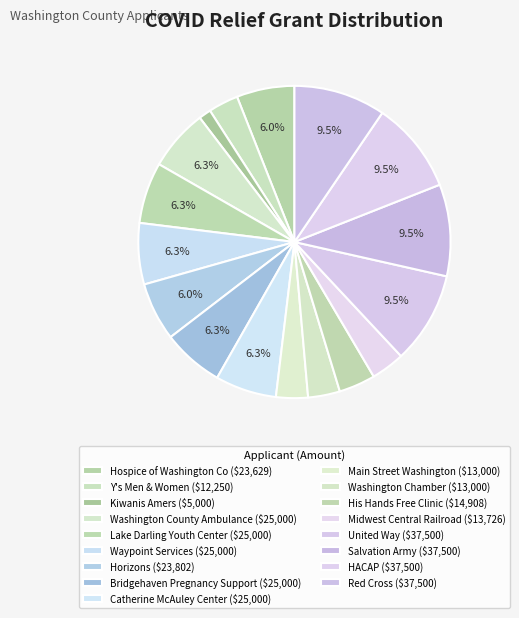

How many slices are in this pie chart?

17